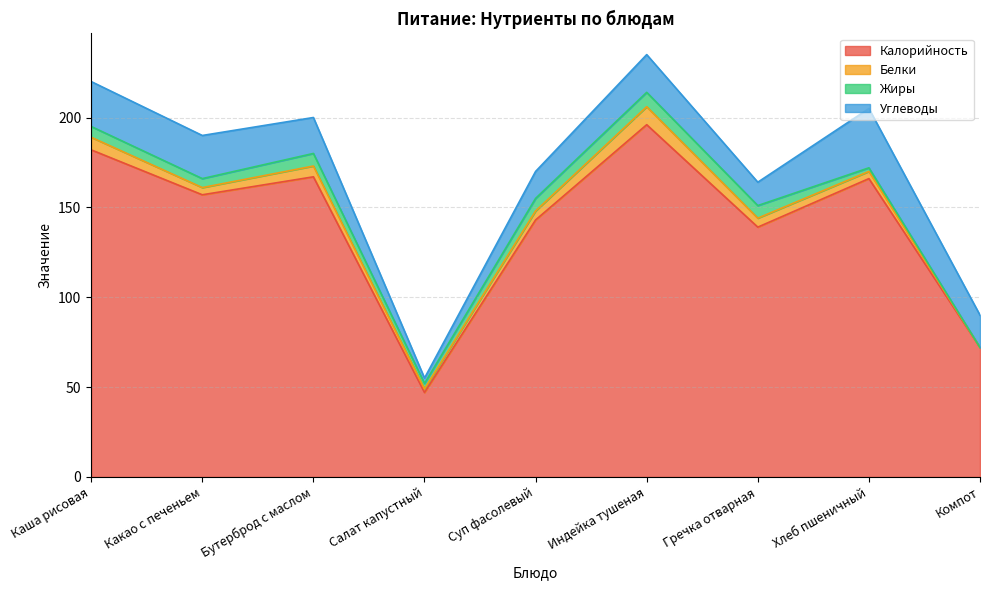

What are all the series names shown in the legend?

Калорийность, Белки, Жиры, Углеводы